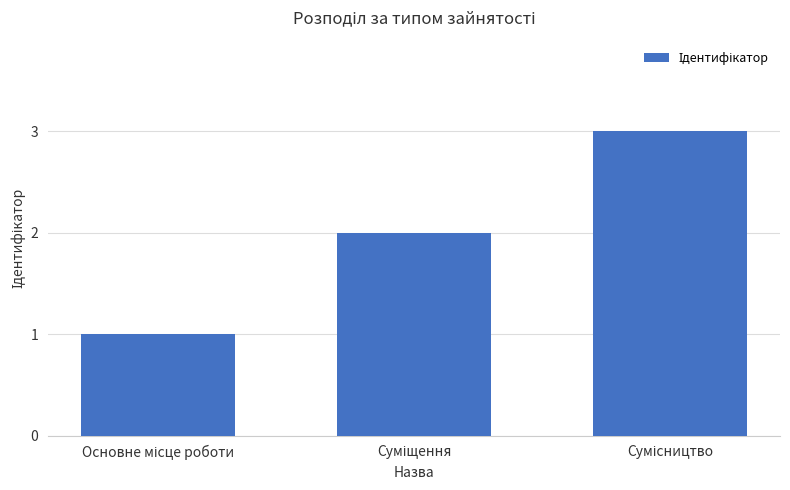

What is the sum of all values?

6